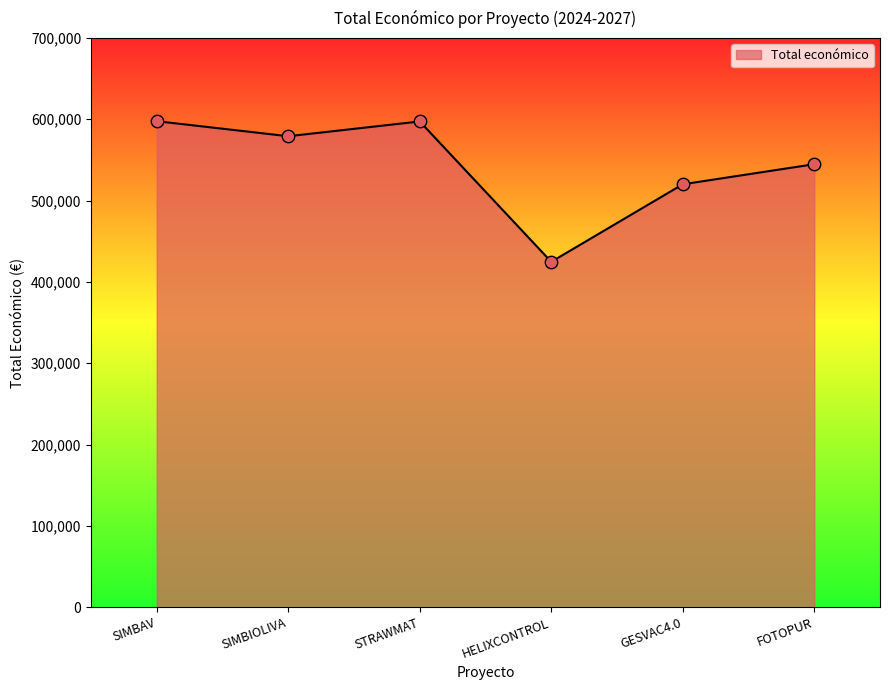

What is the ratio of the value at STRAWMAT to the value at FOTOPUR?

1.1